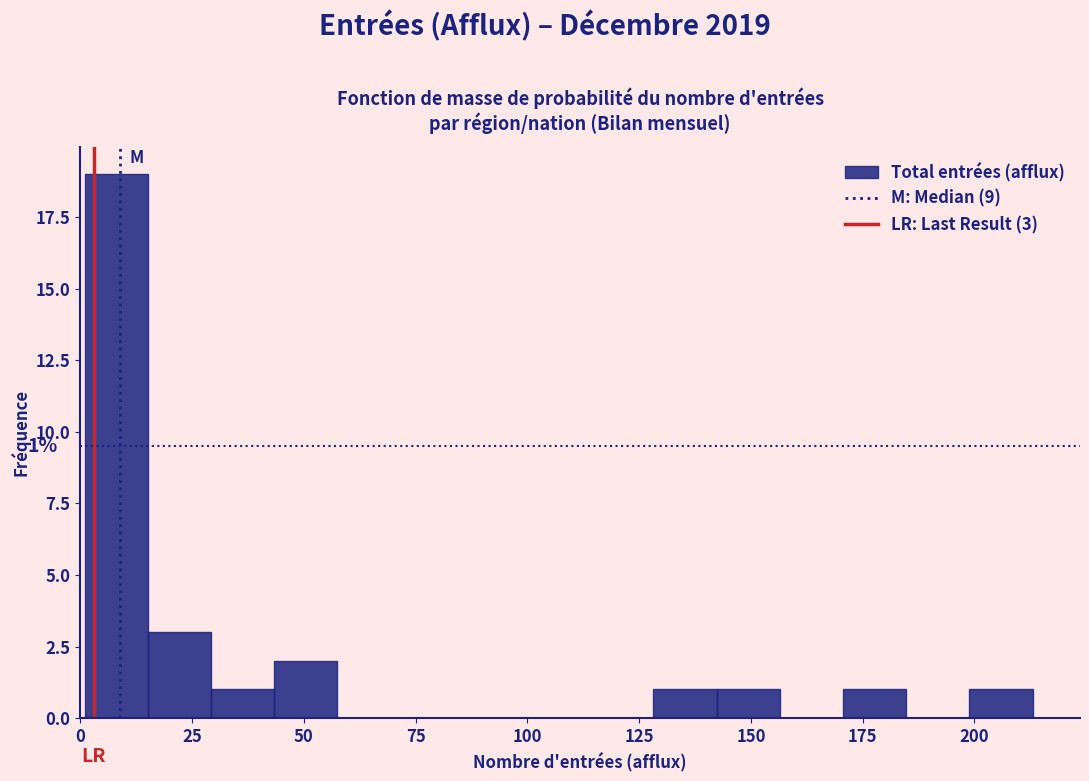

Read against the x-axis, roughly where is the centre of the tallest bar?

10